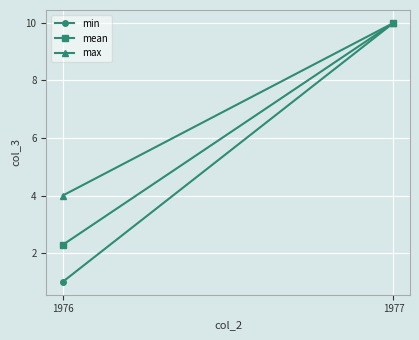

Reading right to left, list all the values displayed in this chart.

min: 1977=10.0	1976=1.0
mean: 1977=10.0	1976=2.3
max: 1977=10.0	1976=4.0